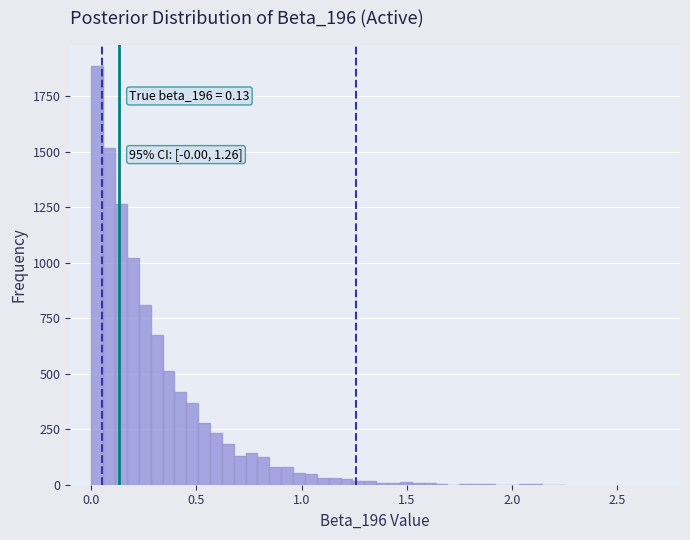

Around what value on the x-axis is the tallest bar? Give the approximate position of its centre, as read against the axis.

0.05